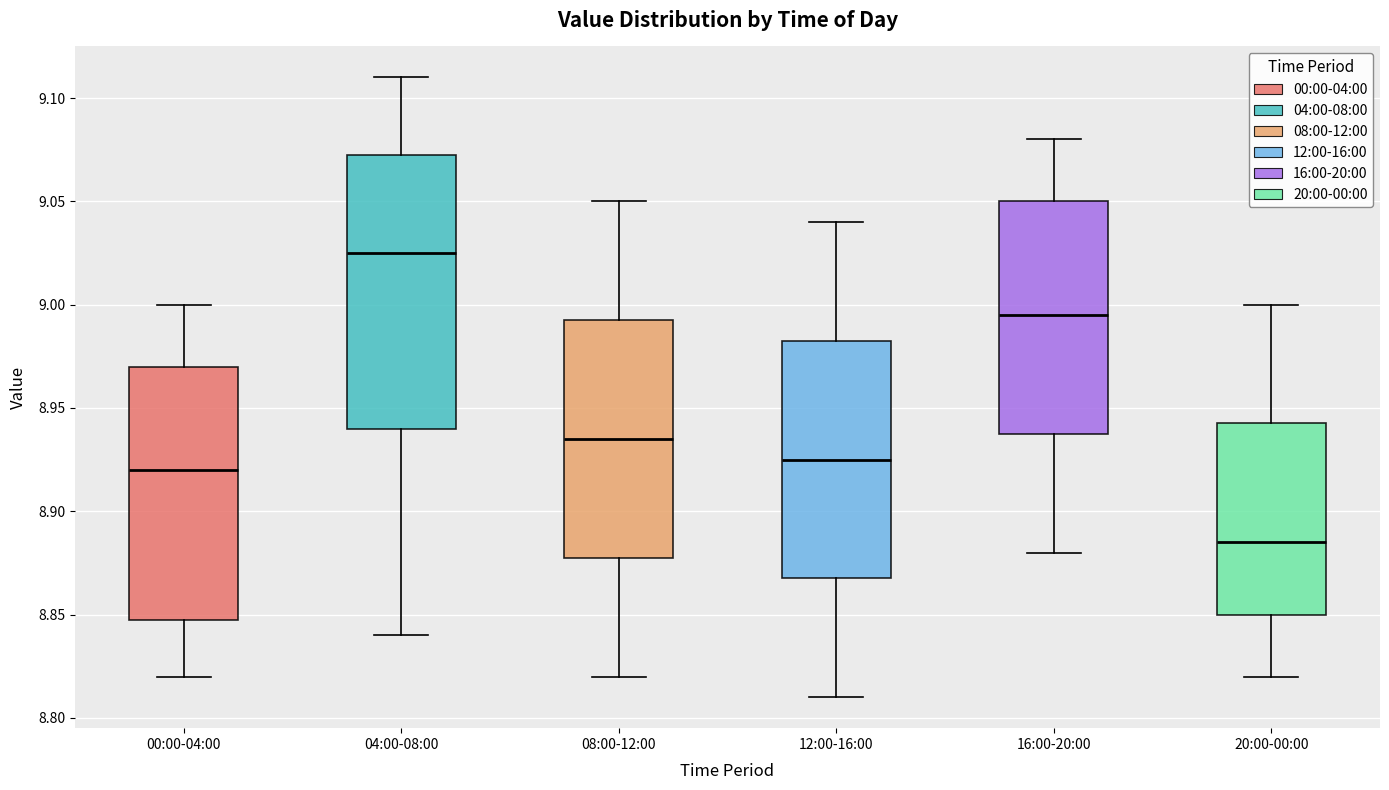

Where does the median line of the box for 20:00-00:00 sit on the y-axis? The values are not printed on the chart, so give them approximately, as read against the axis.

8.885